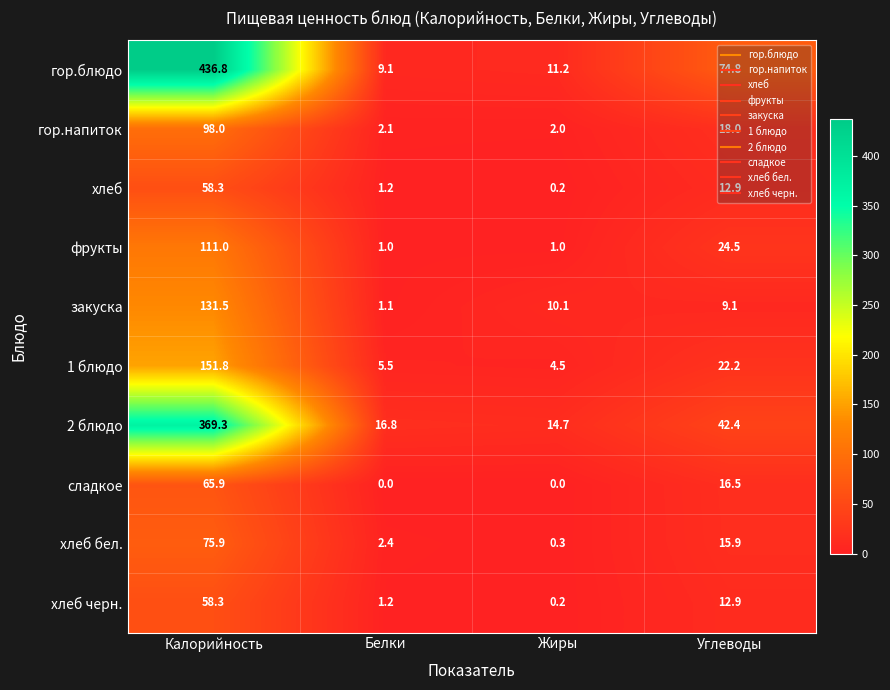

Which series changed the most between Жиры and Углеводы?

гор.блюдо